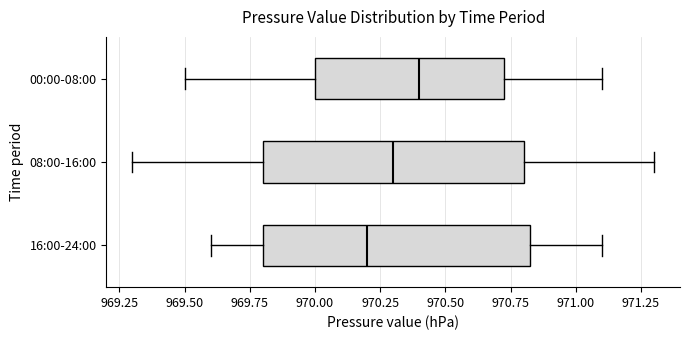

Reading bottom to top, transcribe this box plot: for each box, give where its median line is, the range the box spans, and where its two whiskers end, as read against the x-axis. The values are not printed on the chart, so give them approximately, as read against the axis.

16:00-24:00: median 970.20, box 969.80 to 970.85, whiskers 969.60 to 971.10
08:00-16:00: median 970.30, box 969.80 to 970.80, whiskers 969.30 to 971.30
00:00-08:00: median 970.40, box 970.00 to 970.75, whiskers 969.50 to 971.10